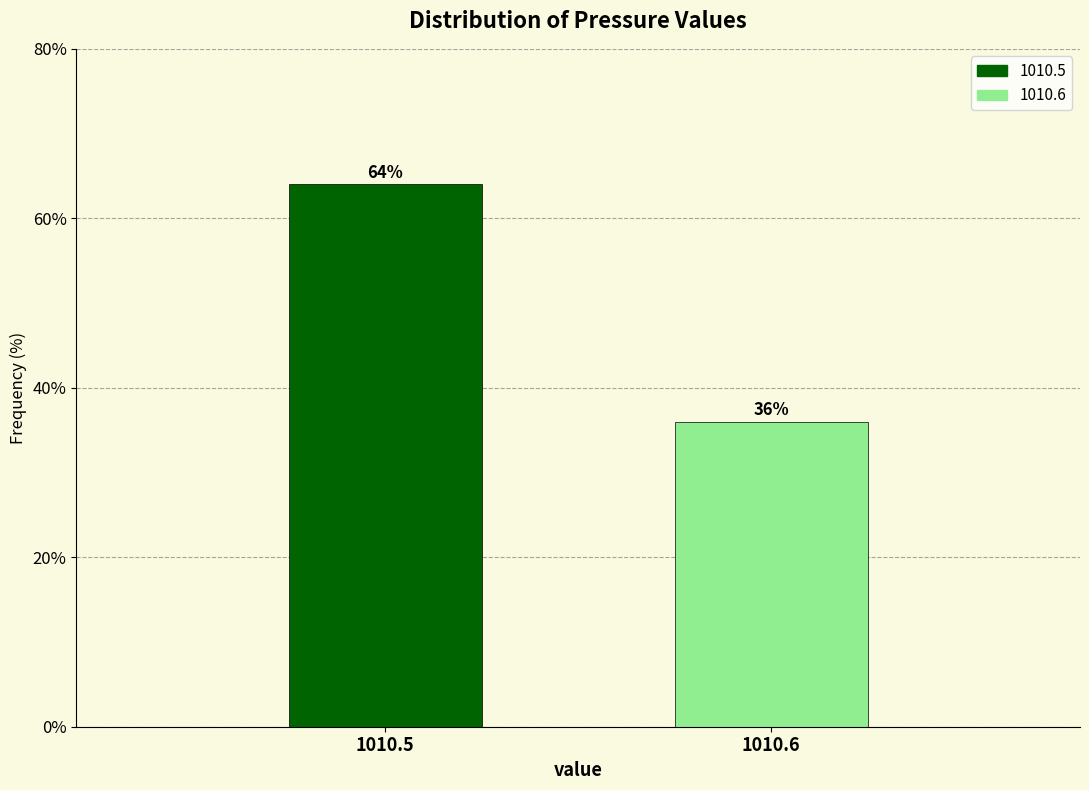

Reading right to left, transcribe all the data shown in this chart.

36	64